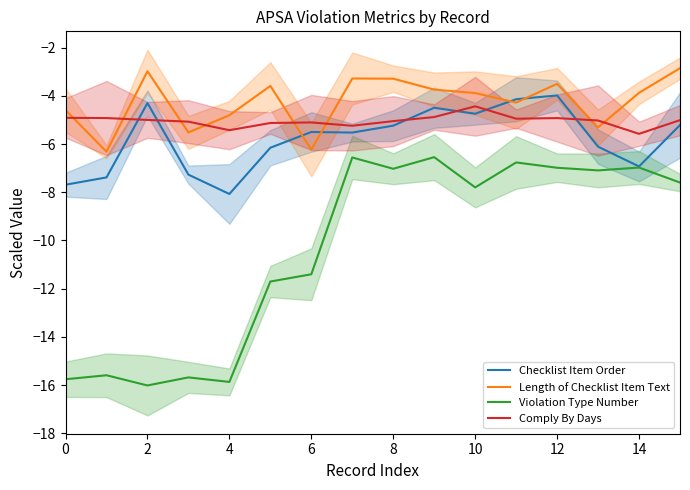

What is the difference between the maximum and minimum values in the Violation Type Number series?

9.5